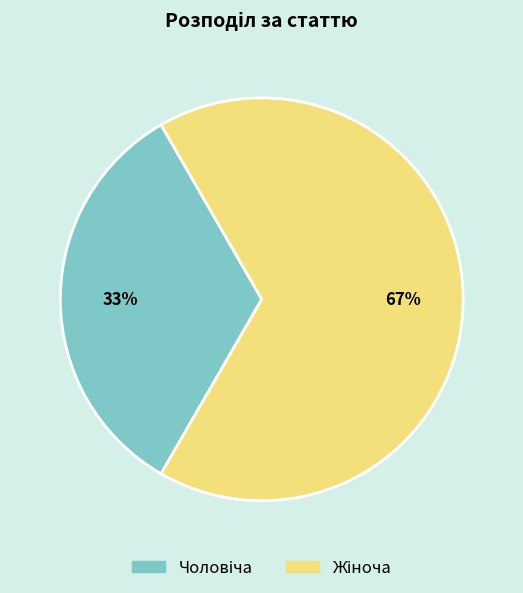

To the nearest percent, what is the average slice percentage?

50%